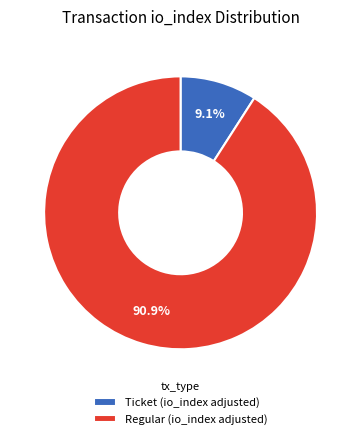

Does any single category account for the majority?

Yes